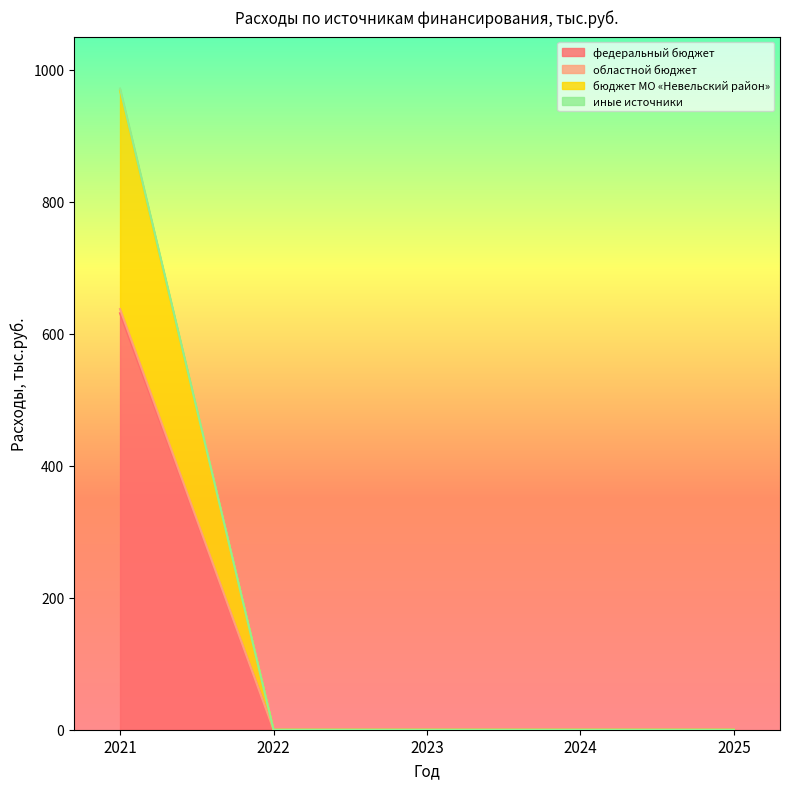

At which category is the sum across all series the highest?

2021